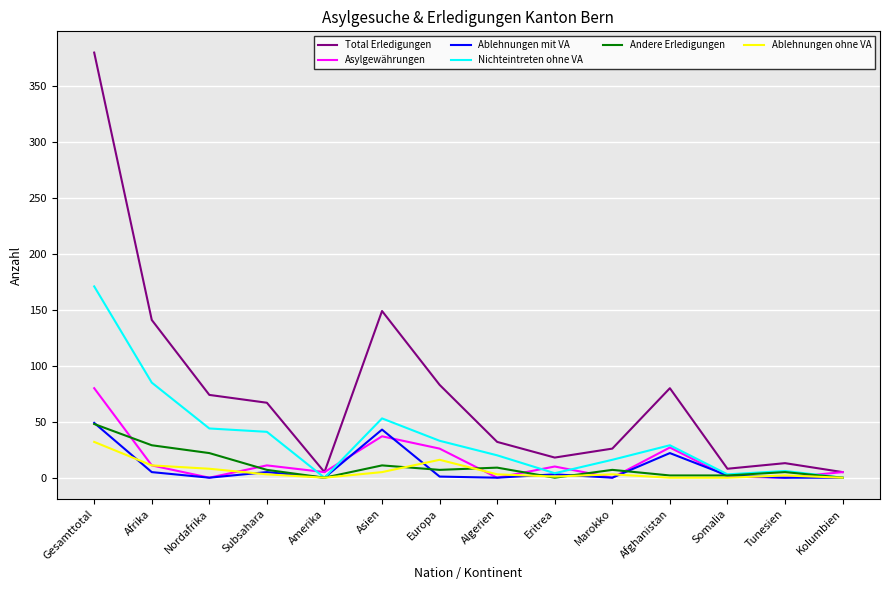

Which series has the largest range (max minus min)?

Total Erledigungen